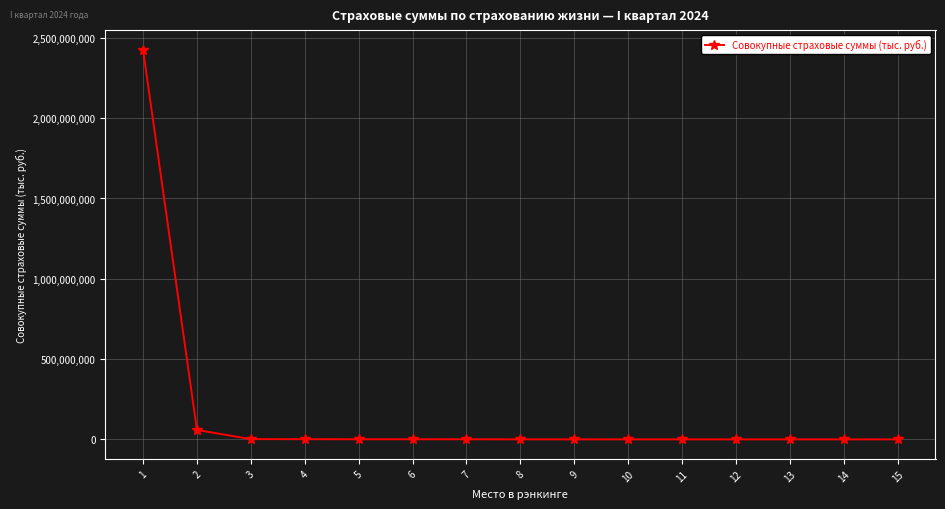

What is the difference between the second highest and second lowest values?

58546645.7